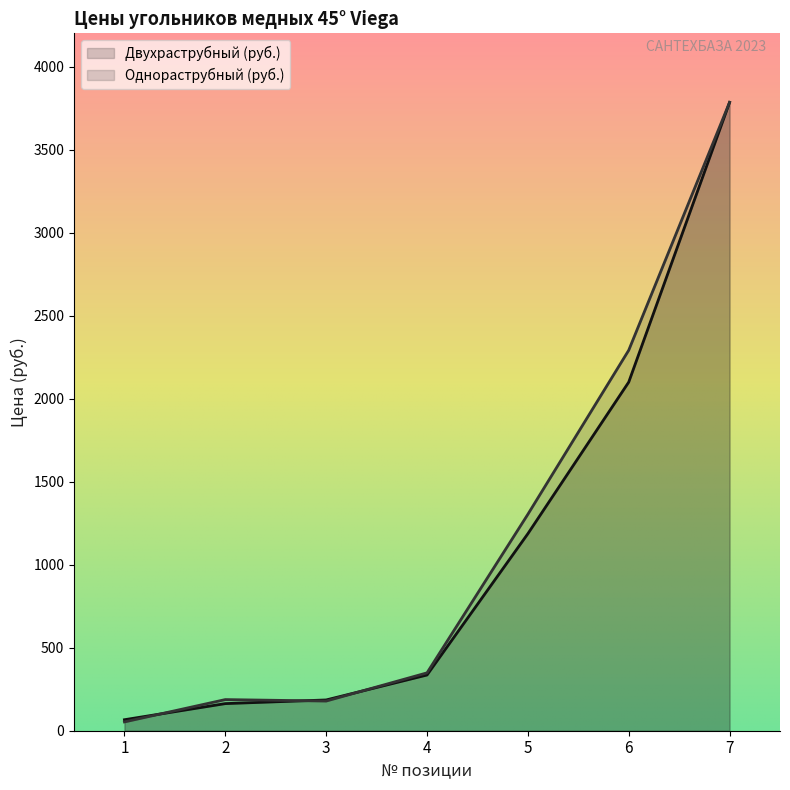

Rank the categories by Однораструбный (руб.) value from highest to lowest.

7, 6, 5, 4, 2, 3, 1